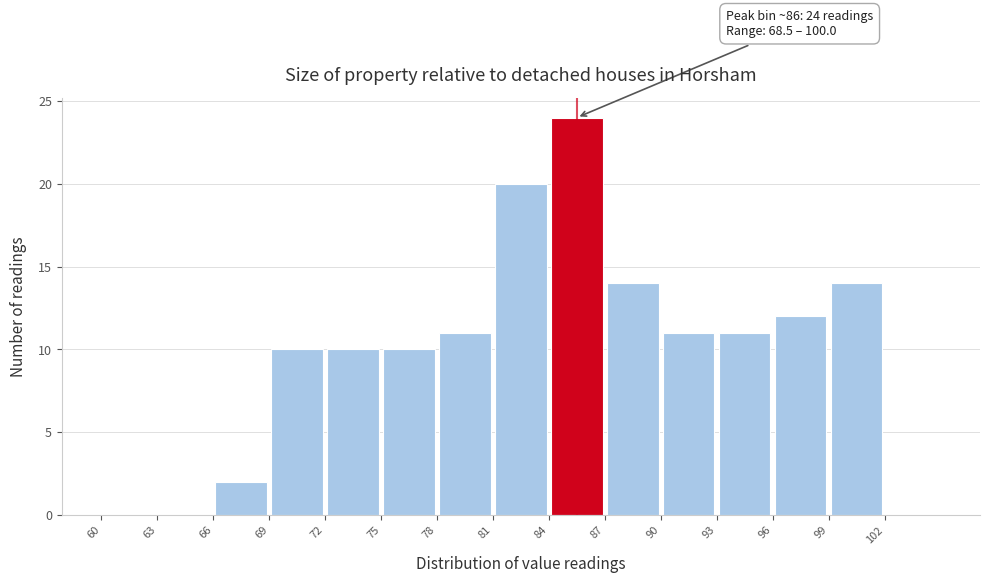

Which range on the x-axis has the tallest bar?

84 to 87